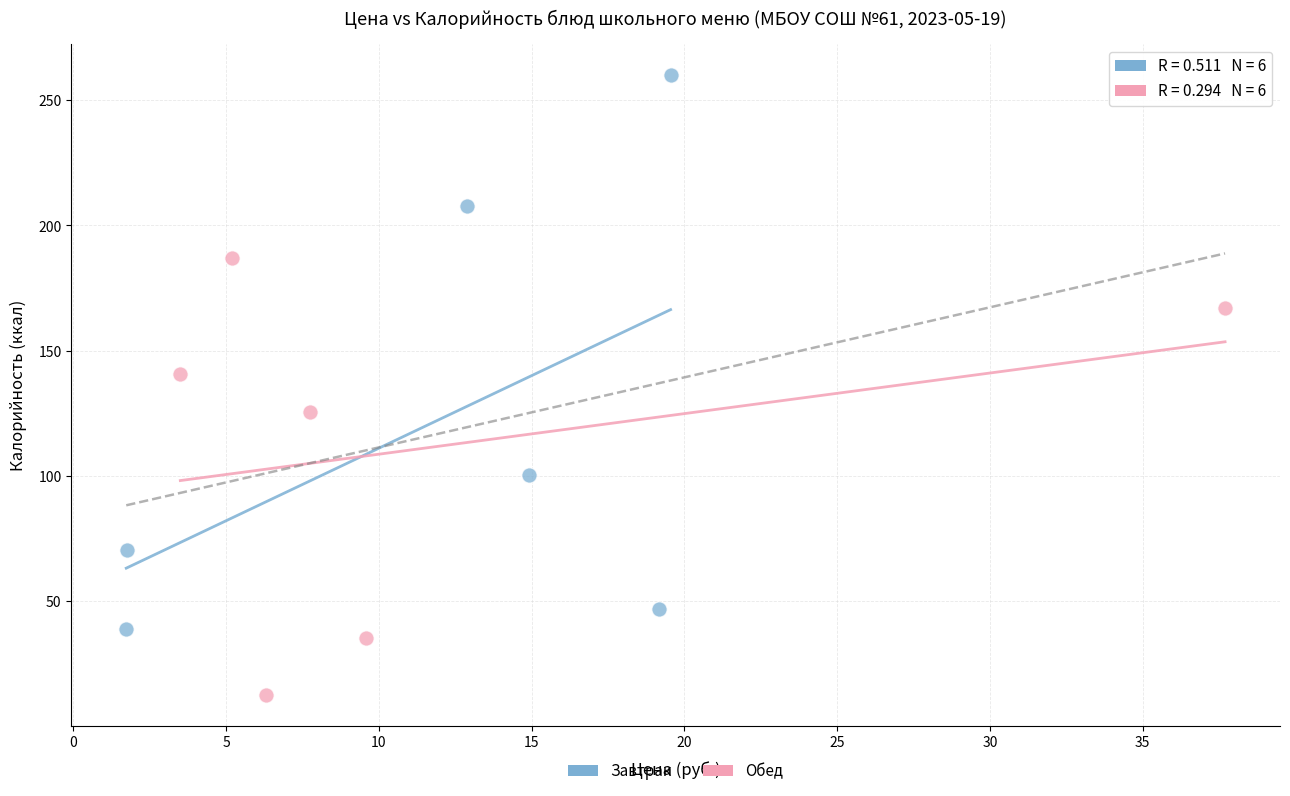

Which series has the widest spread of Y values?

Завтрак